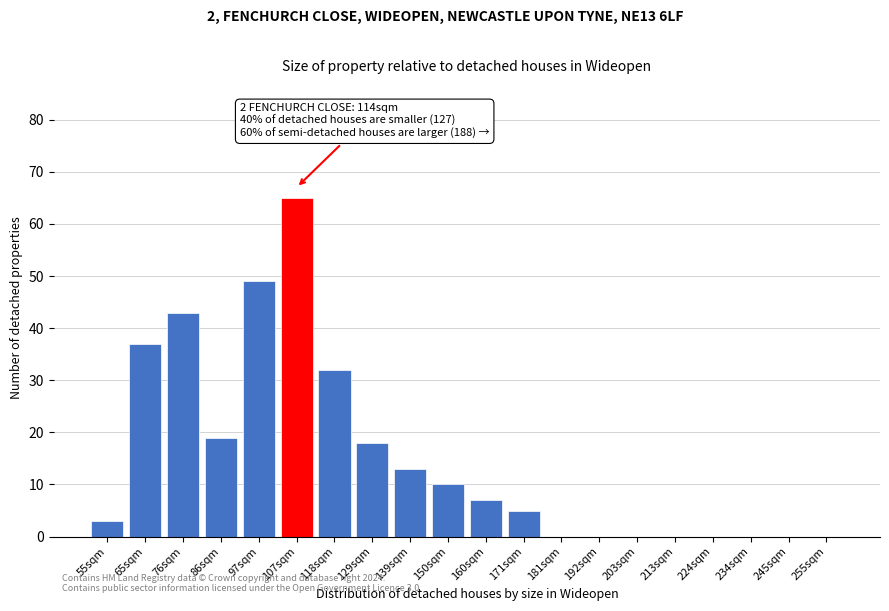

Reading left to right, what are all the values shown in this chart?

55sqm=3	65sqm=37	76sqm=43	86sqm=19	97sqm=49	107sqm=65	118sqm=32	129sqm=18	139sqm=13	150sqm=10	160sqm=7	171sqm=5	181sqm=0	192sqm=0	203sqm=0	213sqm=0	224sqm=0	234sqm=0	245sqm=0	255sqm=0